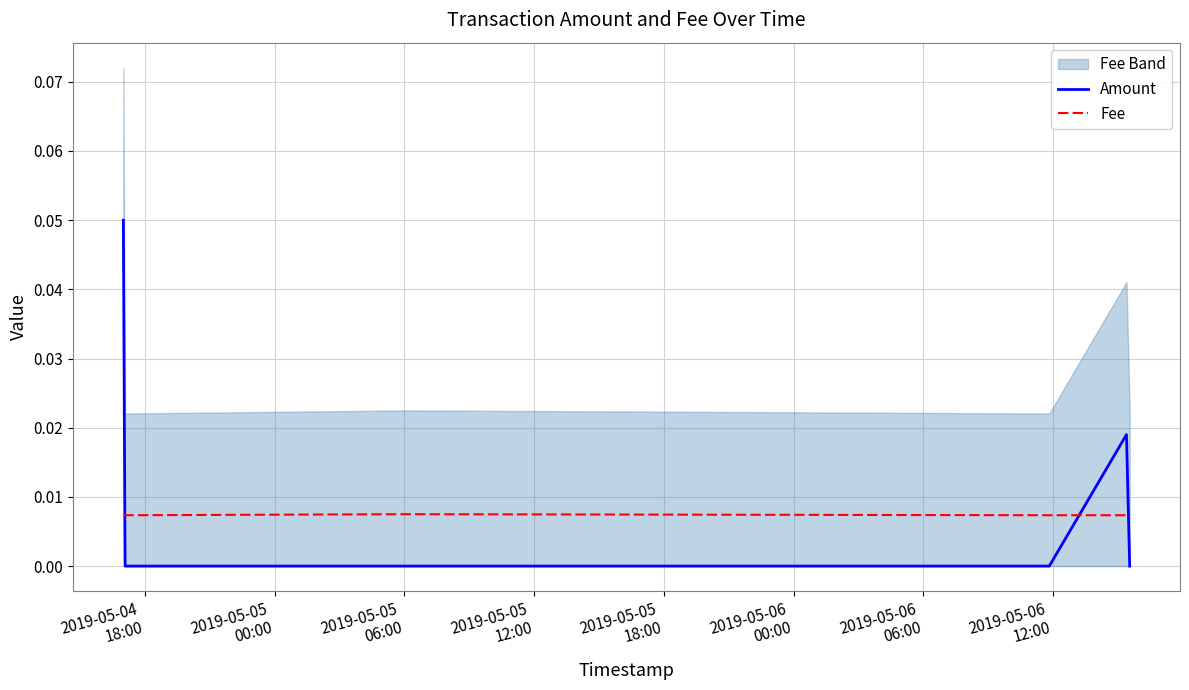

Count the Fee values in the range 0 to 1.

6